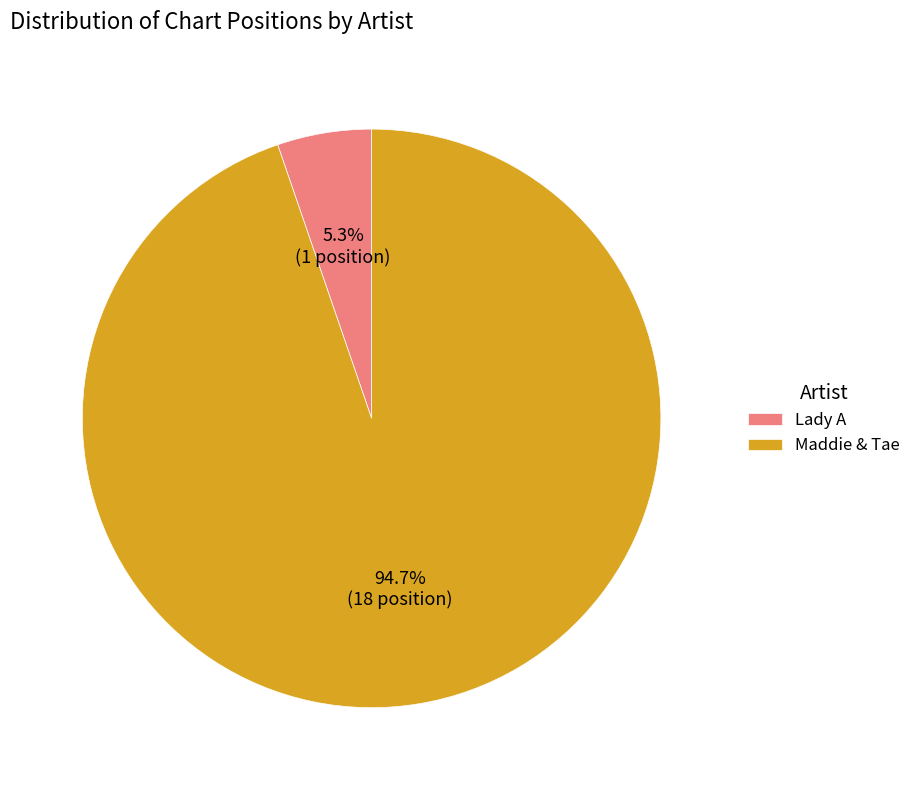

Count the number of slices in the pie.

2